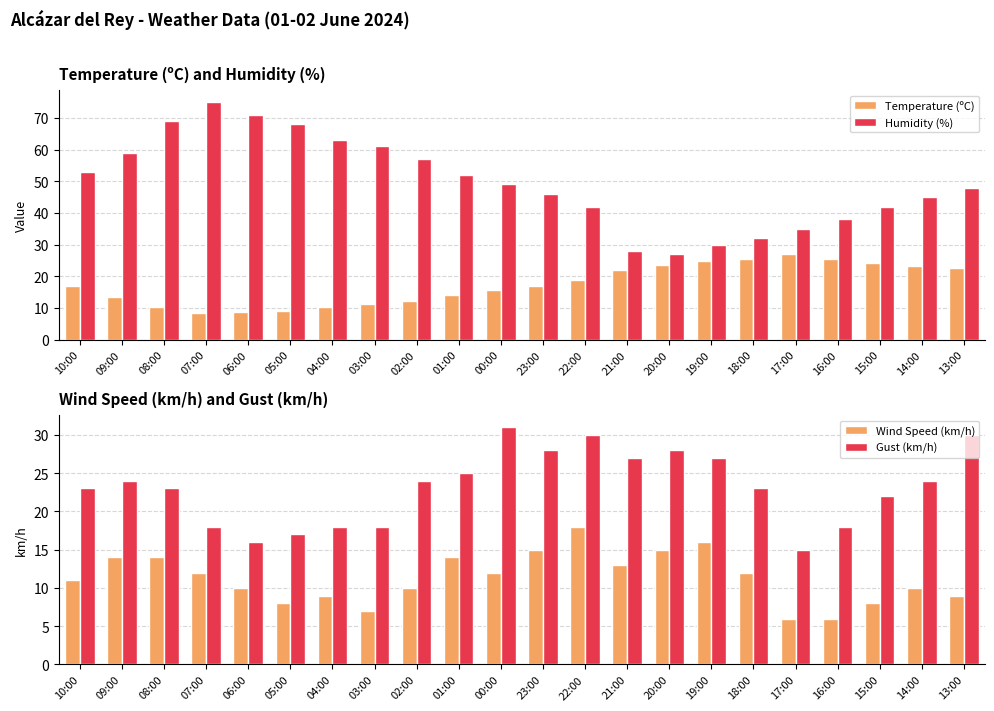

How many data points in Temperature (ºC) are less than 16?

10